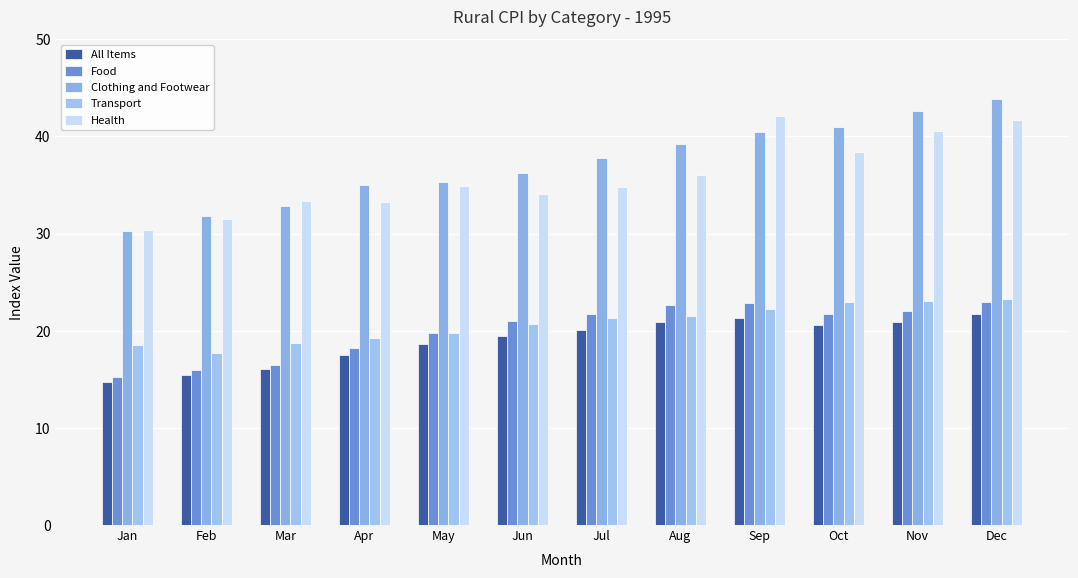

Reading left to right, transcribe all the data shown in this chart.

All Items: 14.7	15.5	16.0	17.5	18.6	19.5	20.1	20.9	21.3	20.6	20.9	21.7
Food: 15.2	15.9	16.5	18.2	19.7	21.0	21.7	22.7	22.8	21.7	22.0	23.0
Clothing and Footwear: 30.3	31.8	32.8	35.0	35.4	36.3	37.7	39.2	40.5	41.0	42.6	43.9
Transport: 18.6	17.7	18.8	19.2	19.8	20.7	21.3	21.5	22.2	23.0	23.0	23.2
Health: 30.3	31.5	33.3	33.3	34.9	34.1	34.8	36.1	42.1	38.4	40.5	41.7